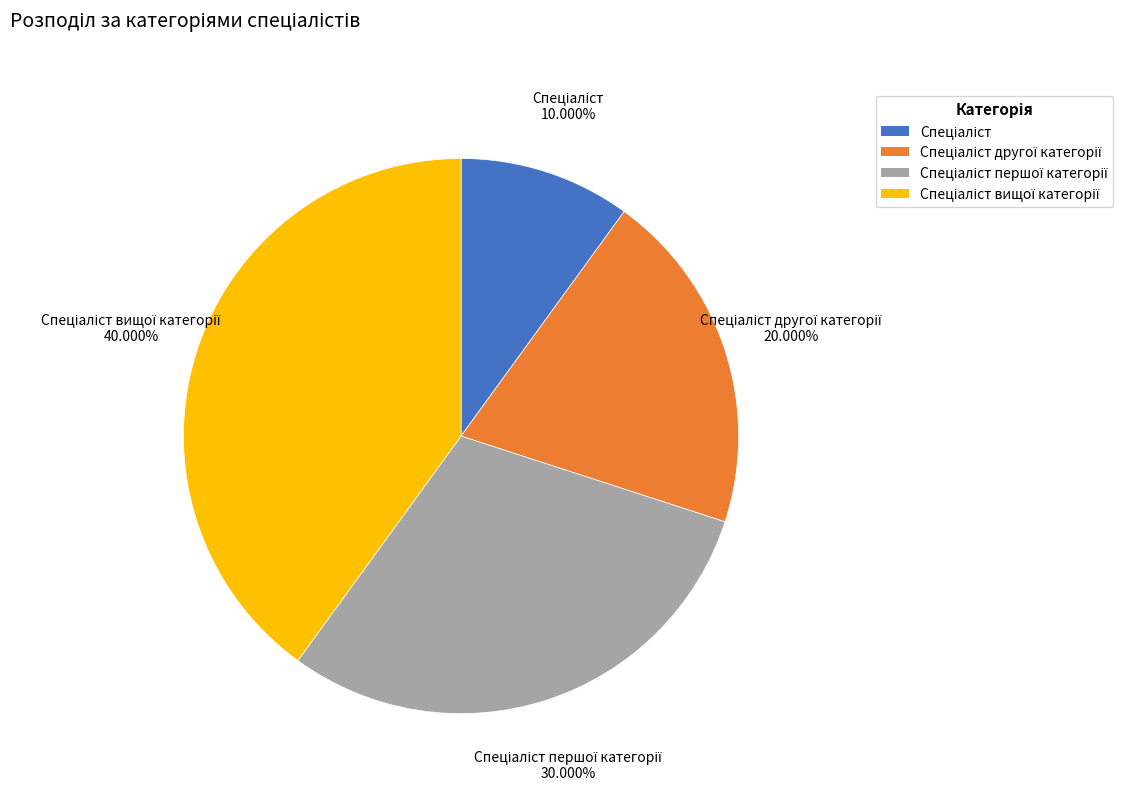

Is there any slice that represents more than half of the pie?

No